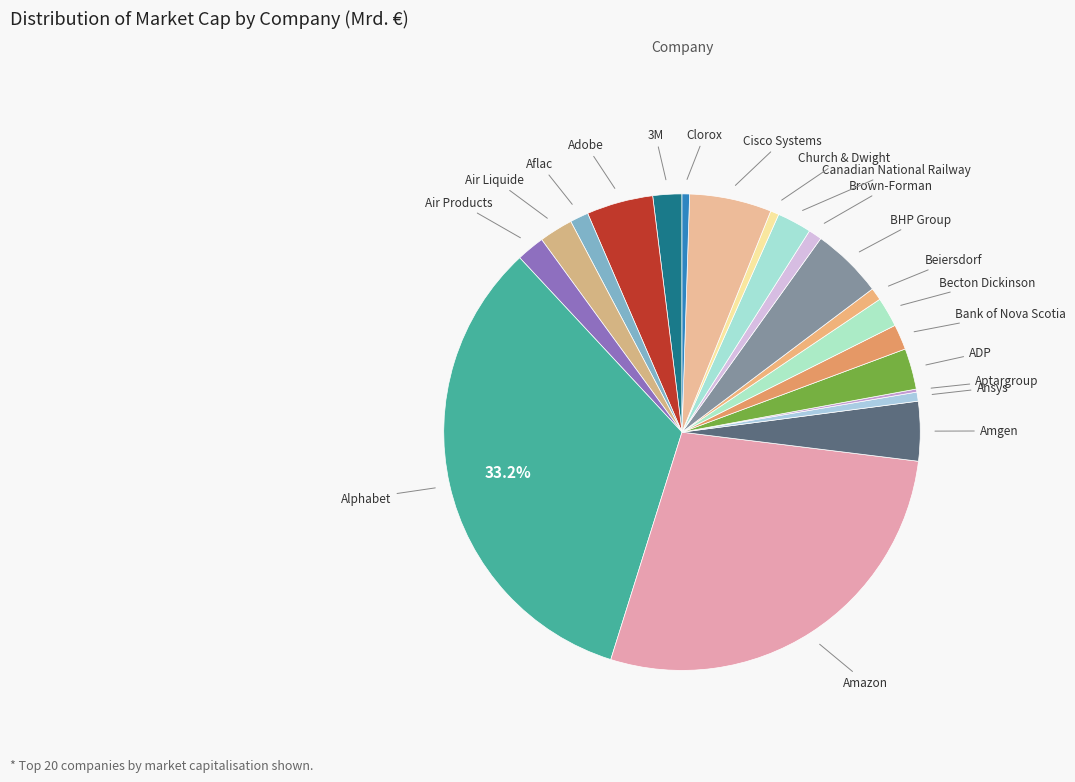

To the nearest percent, what is the difference between the largest and smallest slice percentages?

33%